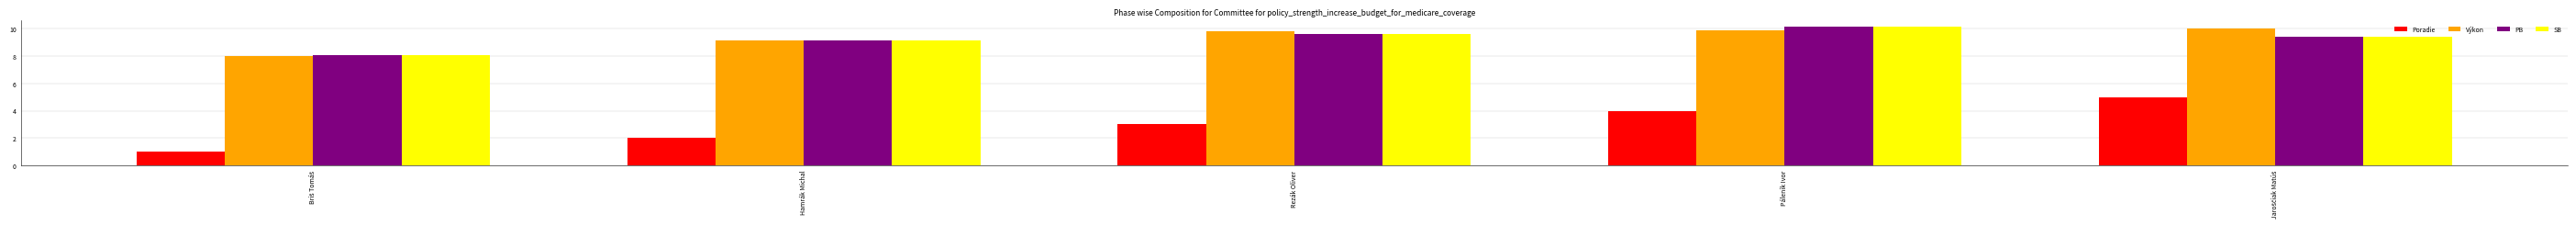

True or false: Poradie has a value of 0.9 at Páleník Ivor.

False